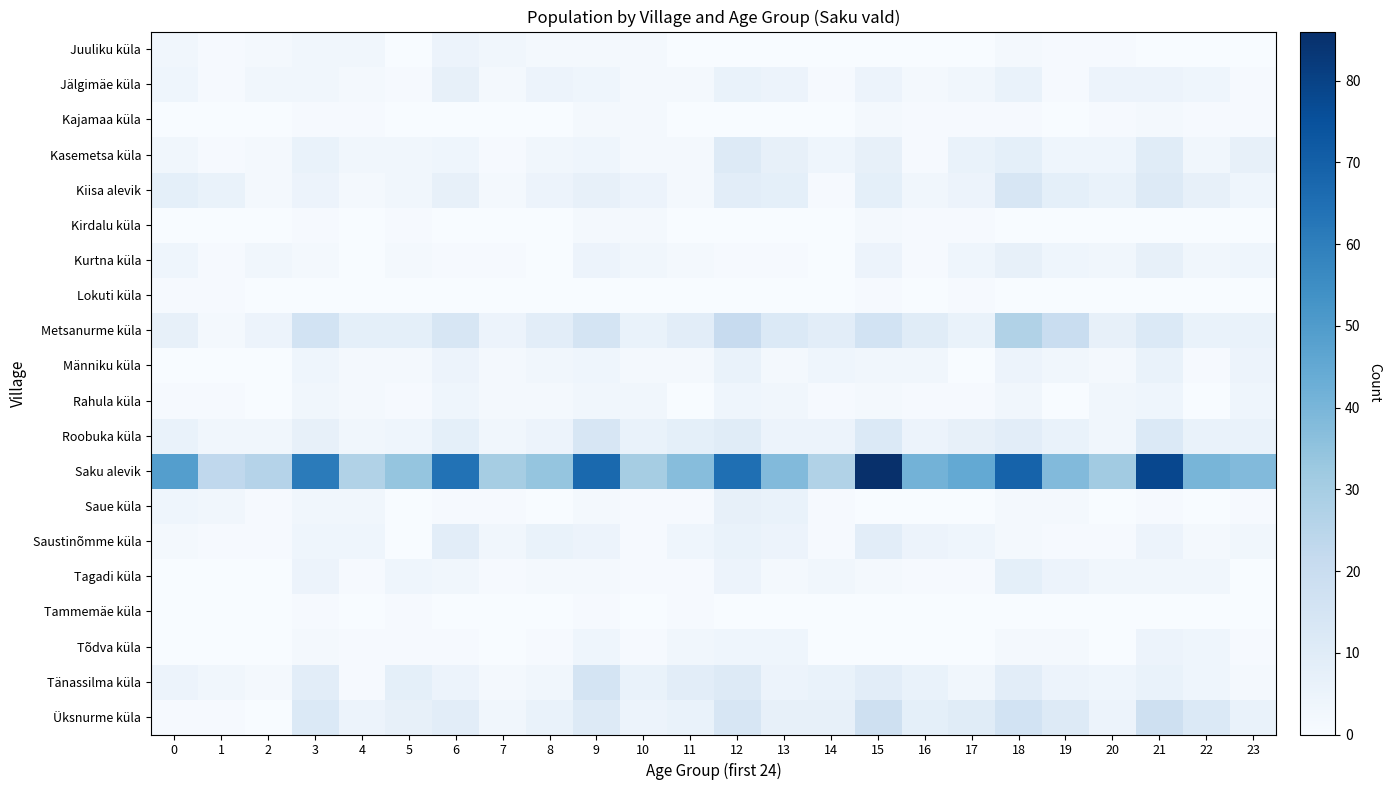

What is the total value across all series at 4?

68